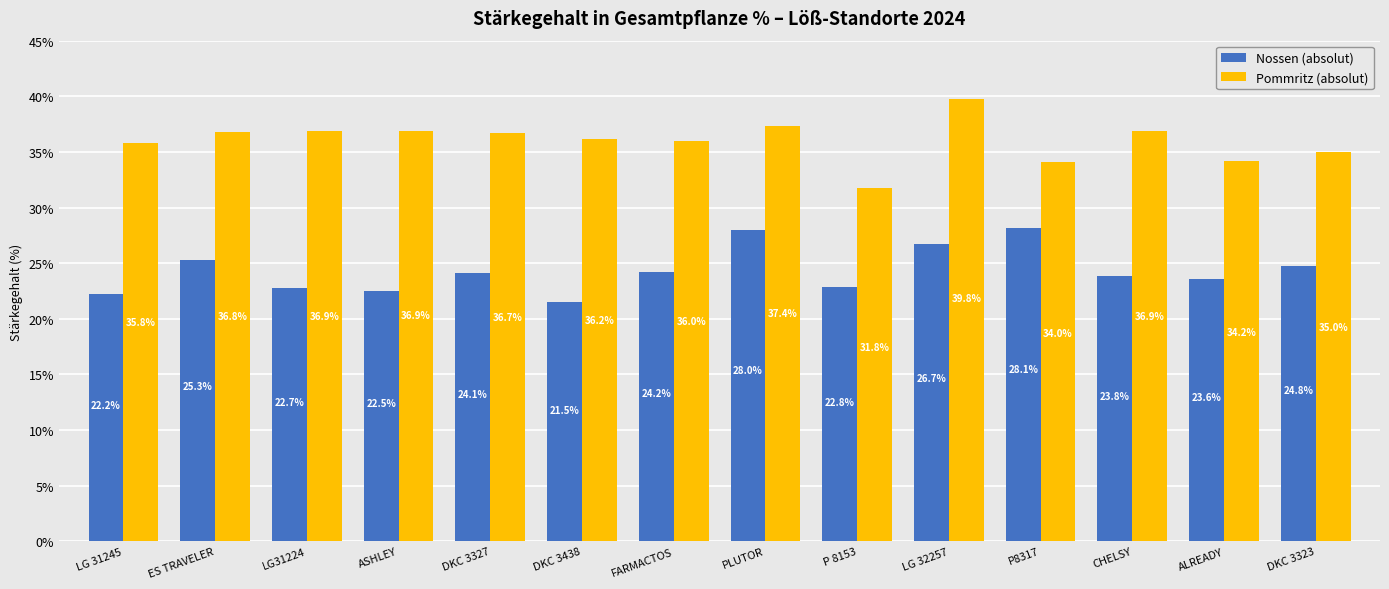

At which label does Pommritz (absolut) reach its minimum?

P 8153